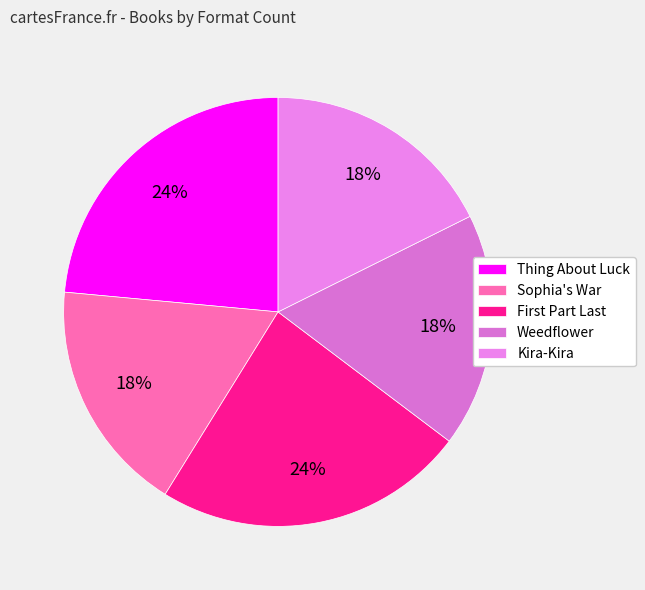

To the nearest percent, what portion does Thing About Luck represent?

24%